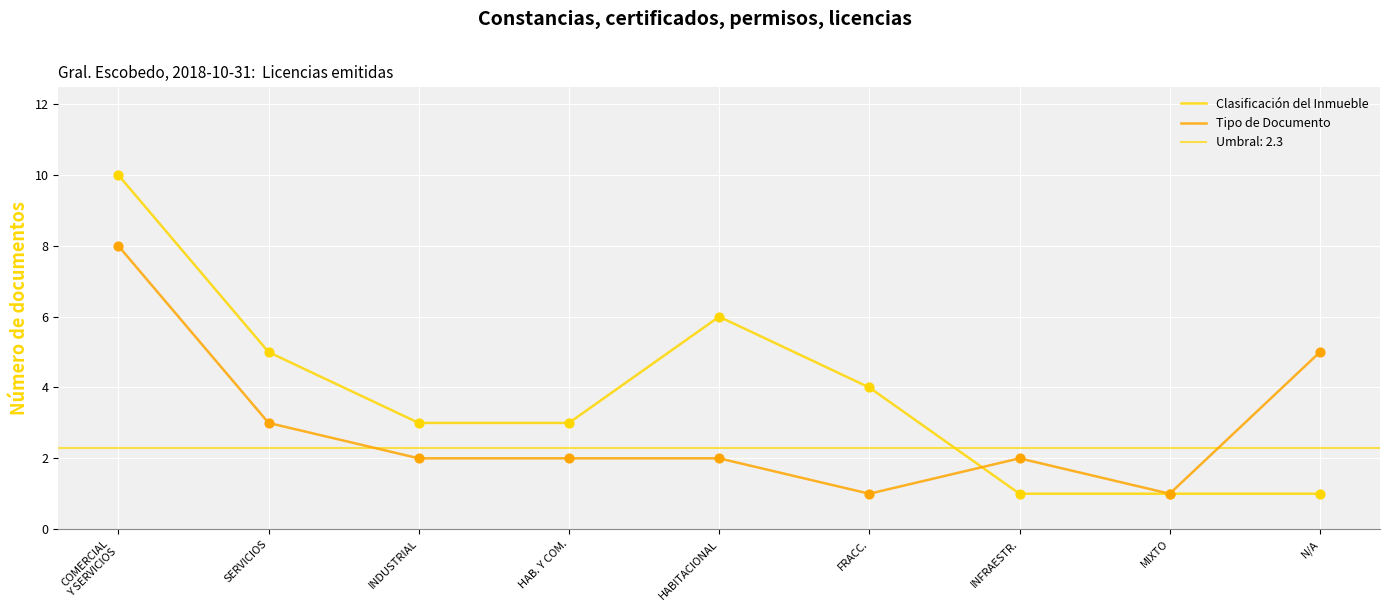

At which category is the sum across all series the highest?

COMERCIAL
Y SERVICIOS